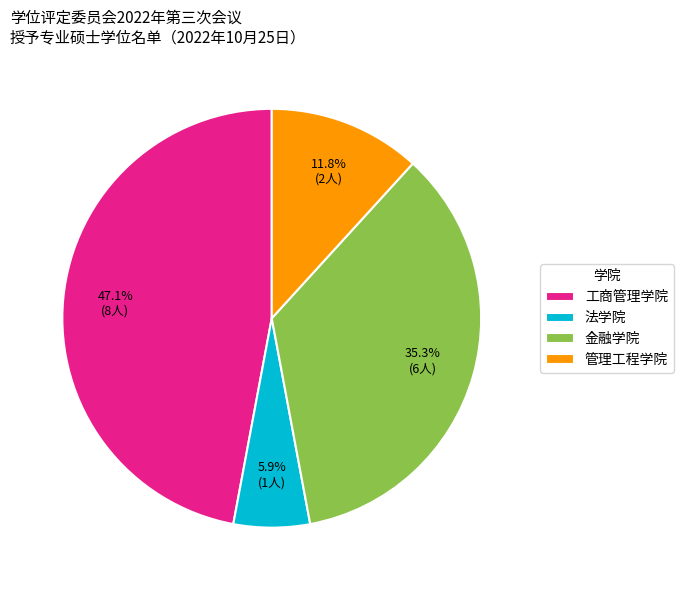

What percentage is the 法学院 slice, to the nearest percent?

6%